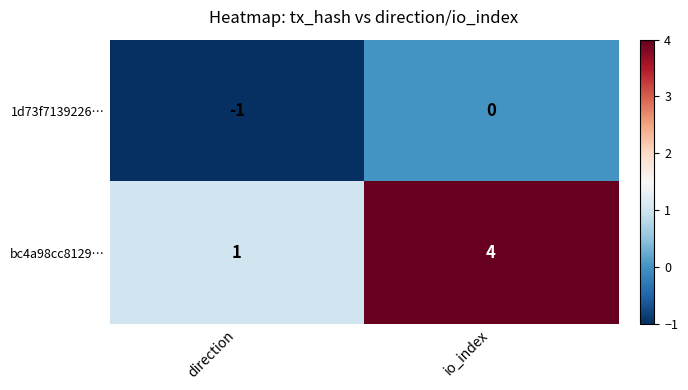

Which series has the widest spread of values?

bc4a98cc8129…